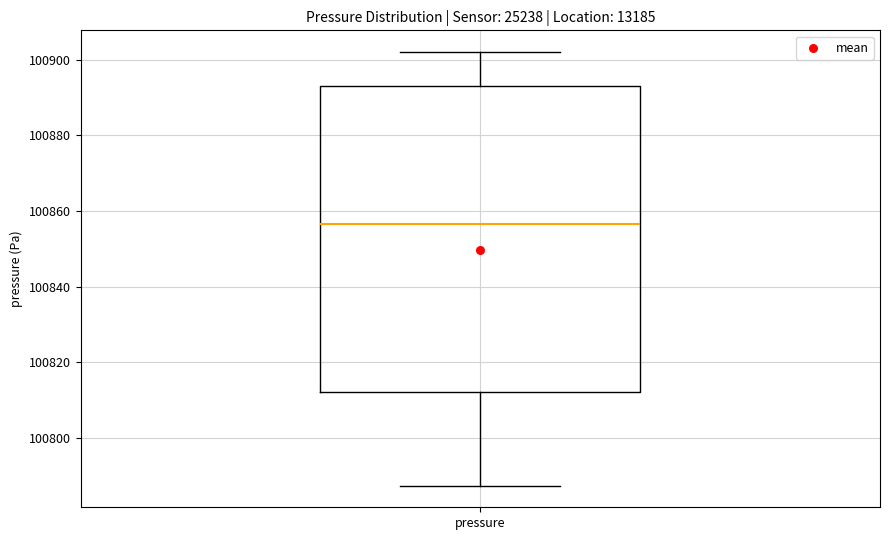

Read this box plot against the y-axis: the position of the median line, the range covered by the box, and the ends of both whiskers. The values are not printed on the chart, so give them approximately, as read against the axis.

median 100856, box 100812 to 100894, whiskers 100788 to 100902